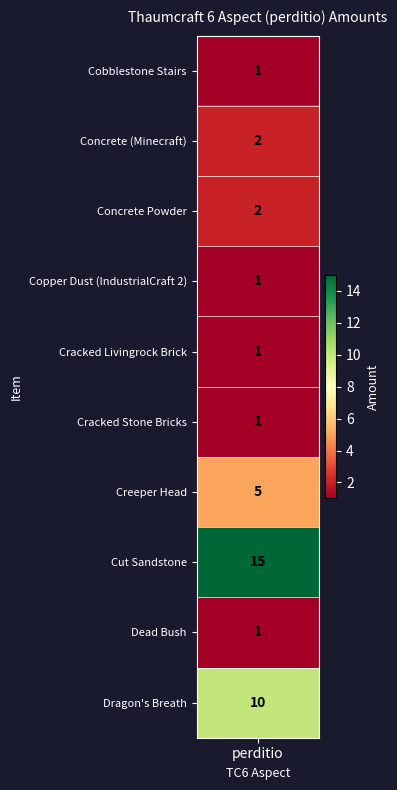

What is the change in value from 1 to 3?

-1